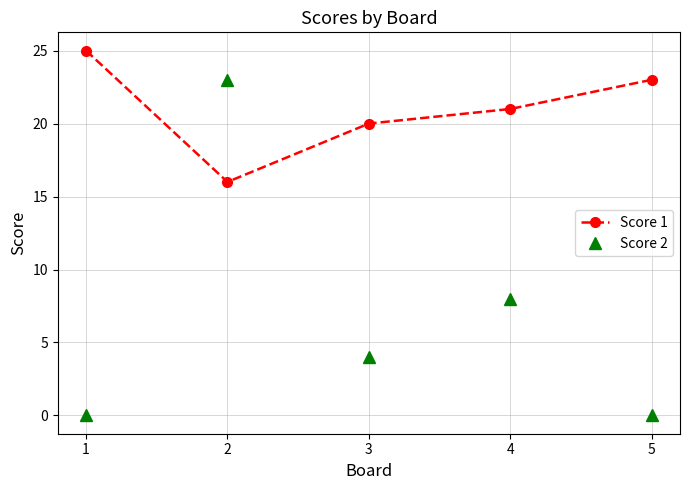

Is this an area chart (filled region under the line)?

No